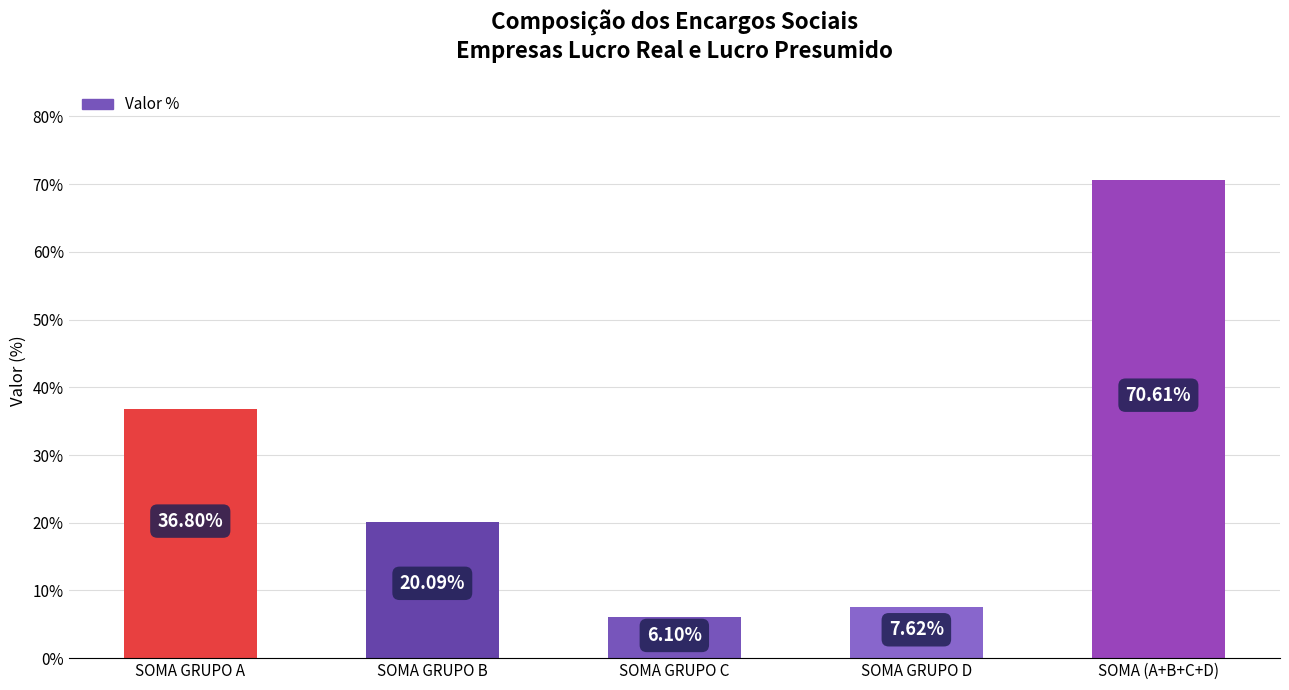

Does the chart contain any negative values?

No